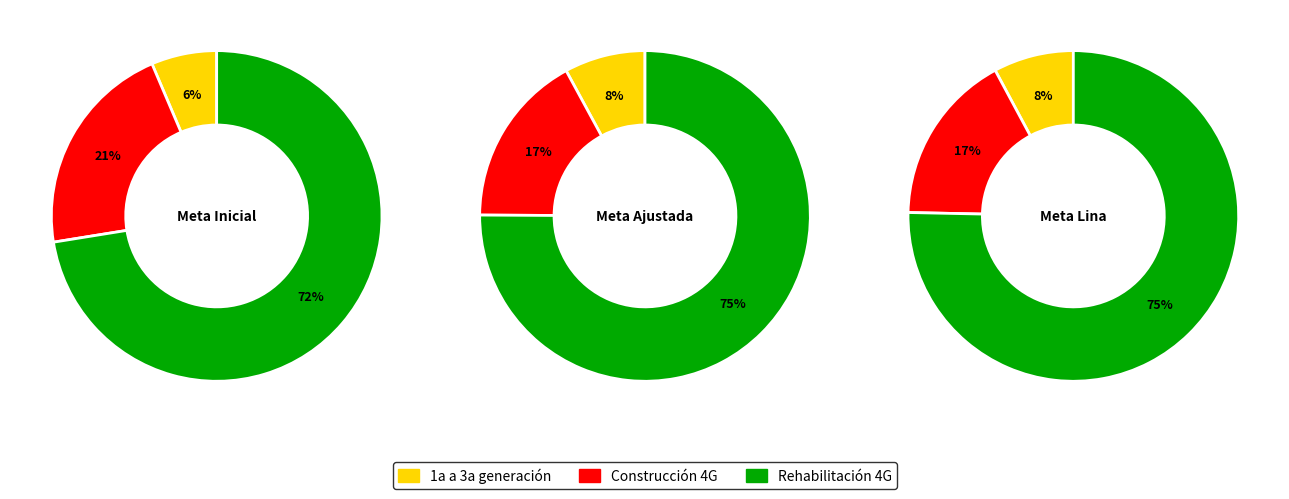

Does 1a a 3a generación represent more than half of the total?

No